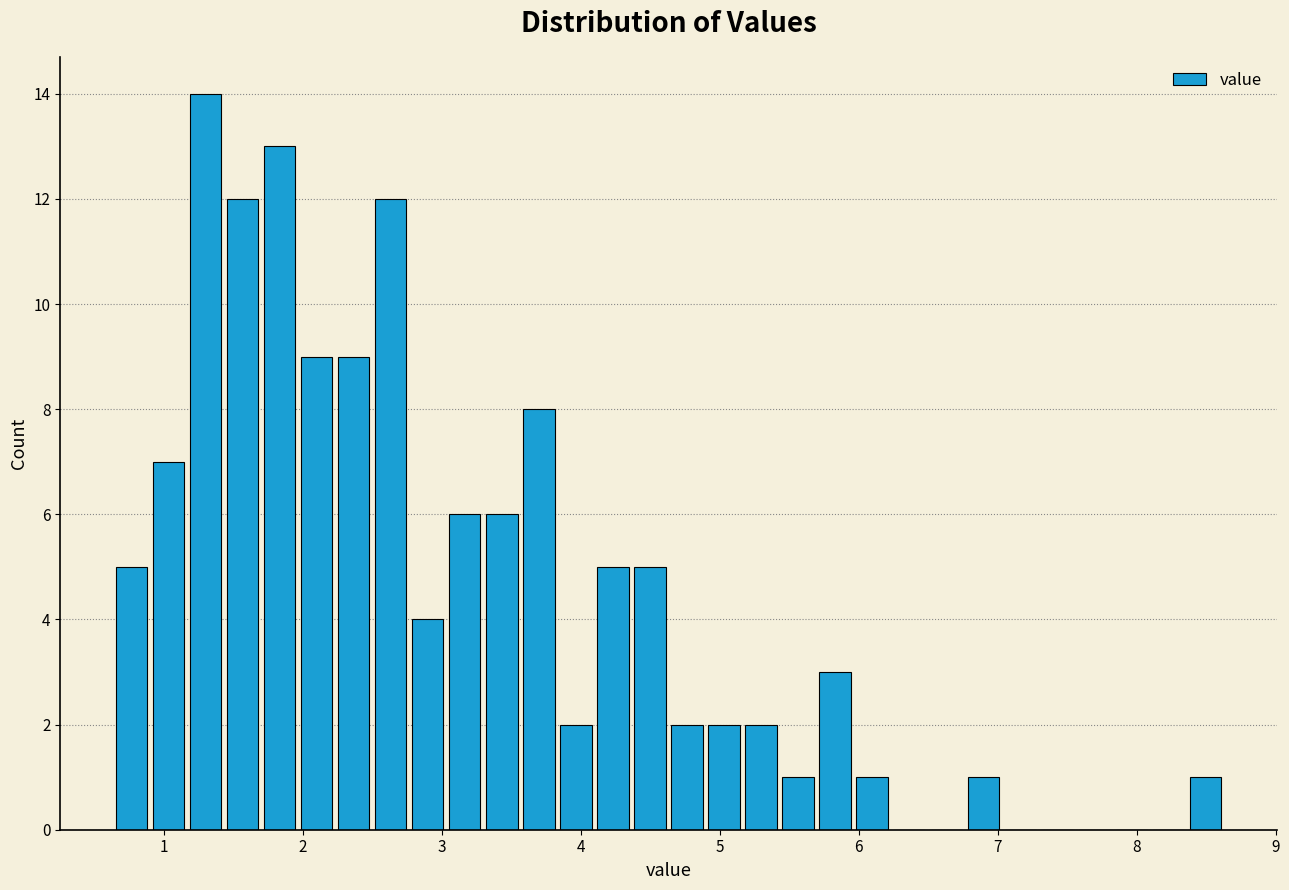

Read against the x-axis, roughly where is the centre of the tallest bar?

1.3